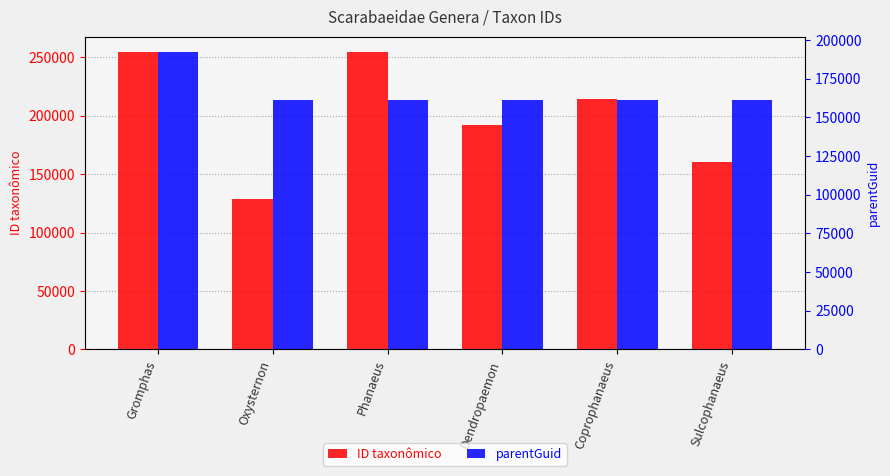

Reading left to right, extract all data points from this chart.

ID taxonômico: 254986	129037	254955	192238	214070	160834
parentGuid: 192572	161023	161023	161023	161023	161023